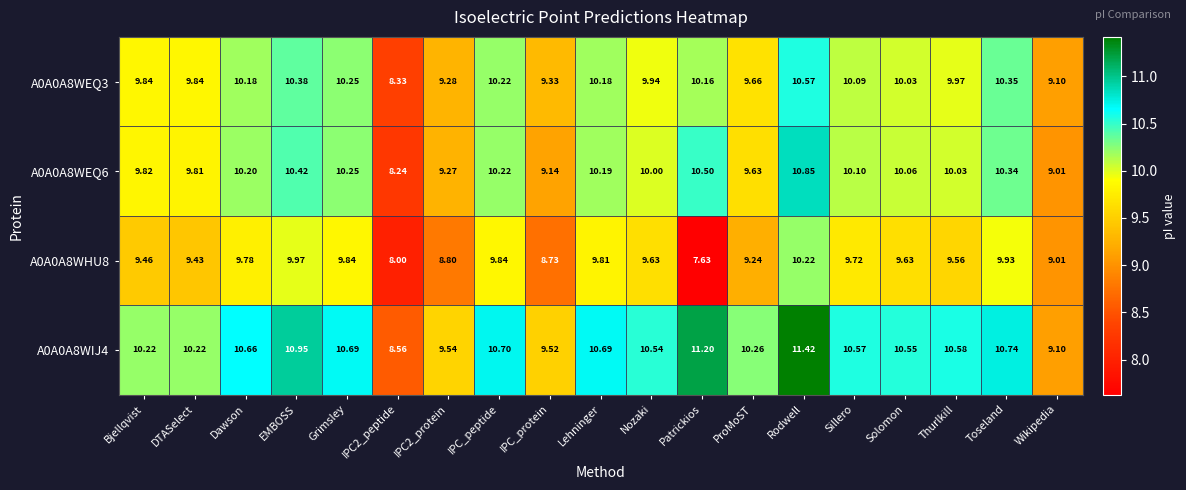

At which category does the chart reach its minimum across all series?

Patrickios